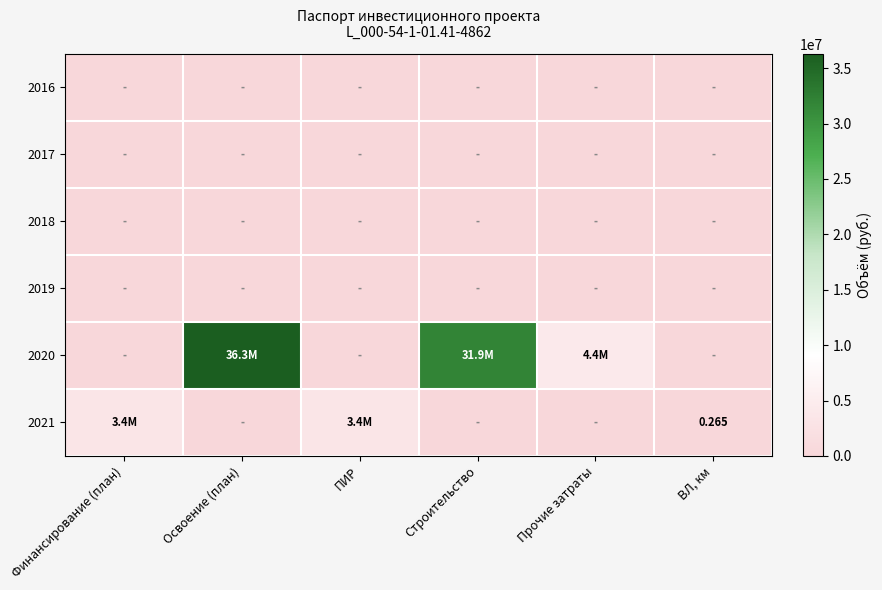

Which series has the largest total across all categories?

2020